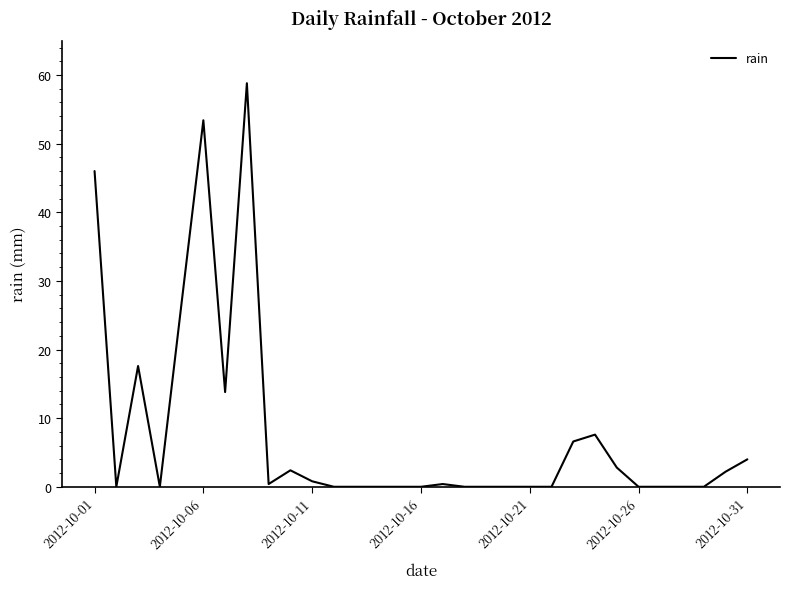

How many series are shown in this chart?

1